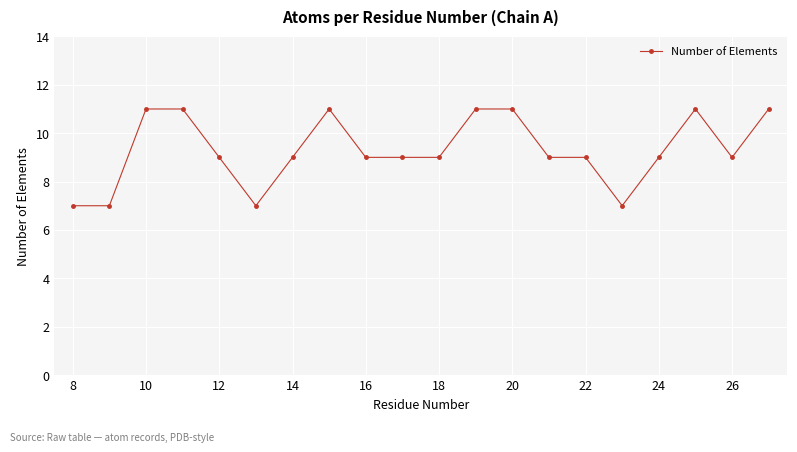

What is the greatest value displayed?

11